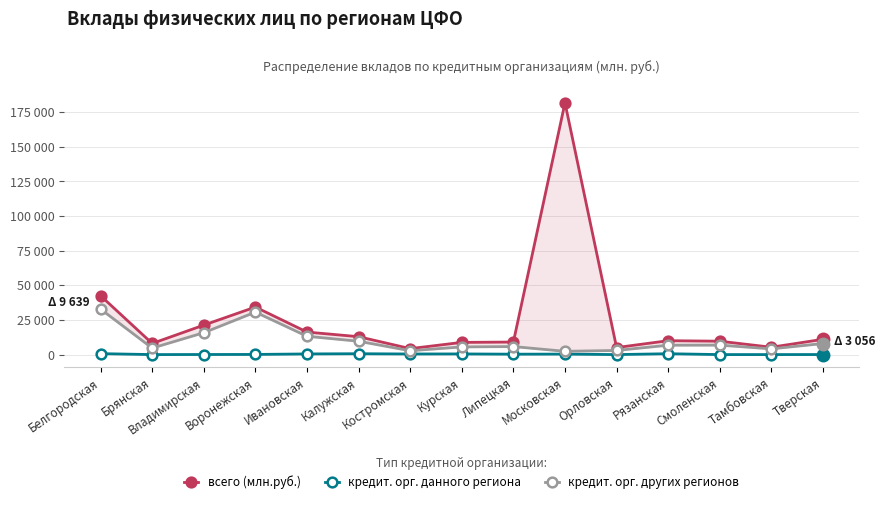

Which series has the largest range (max minus min)?

всего (млн.руб.)